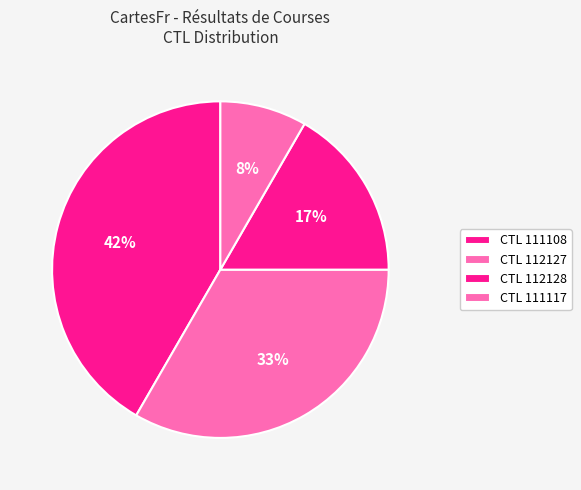

Rank the categories by value from lowest to highest.

CTL 111117, CTL 112128, CTL 112127, CTL 111108